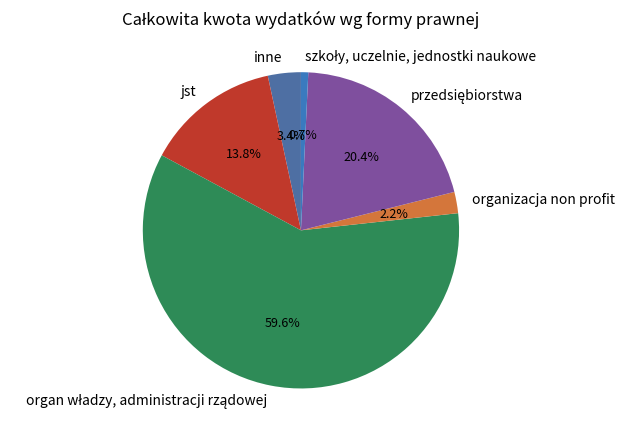

Does any single category account for the majority?

Yes